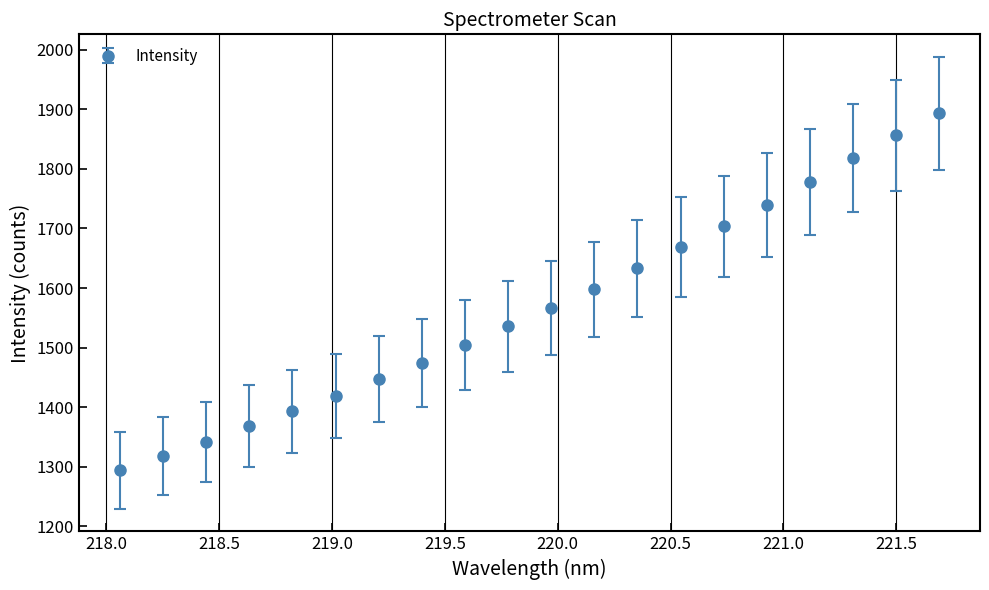

What is the difference between the maximum and minimum values?

599.3